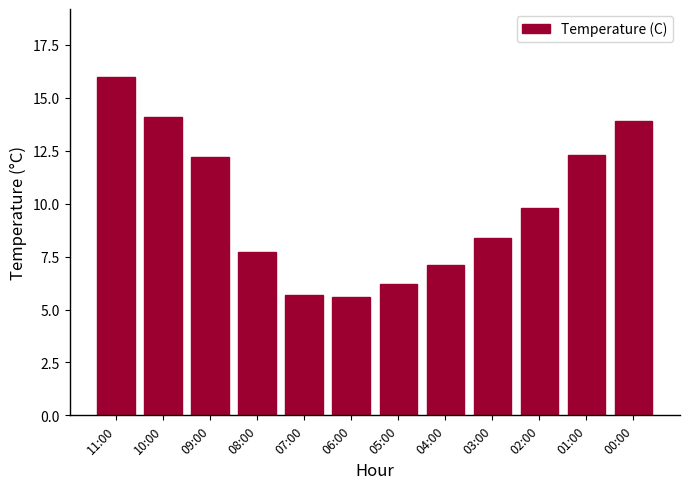

What is the label of the 5th bar from the left?

07:00